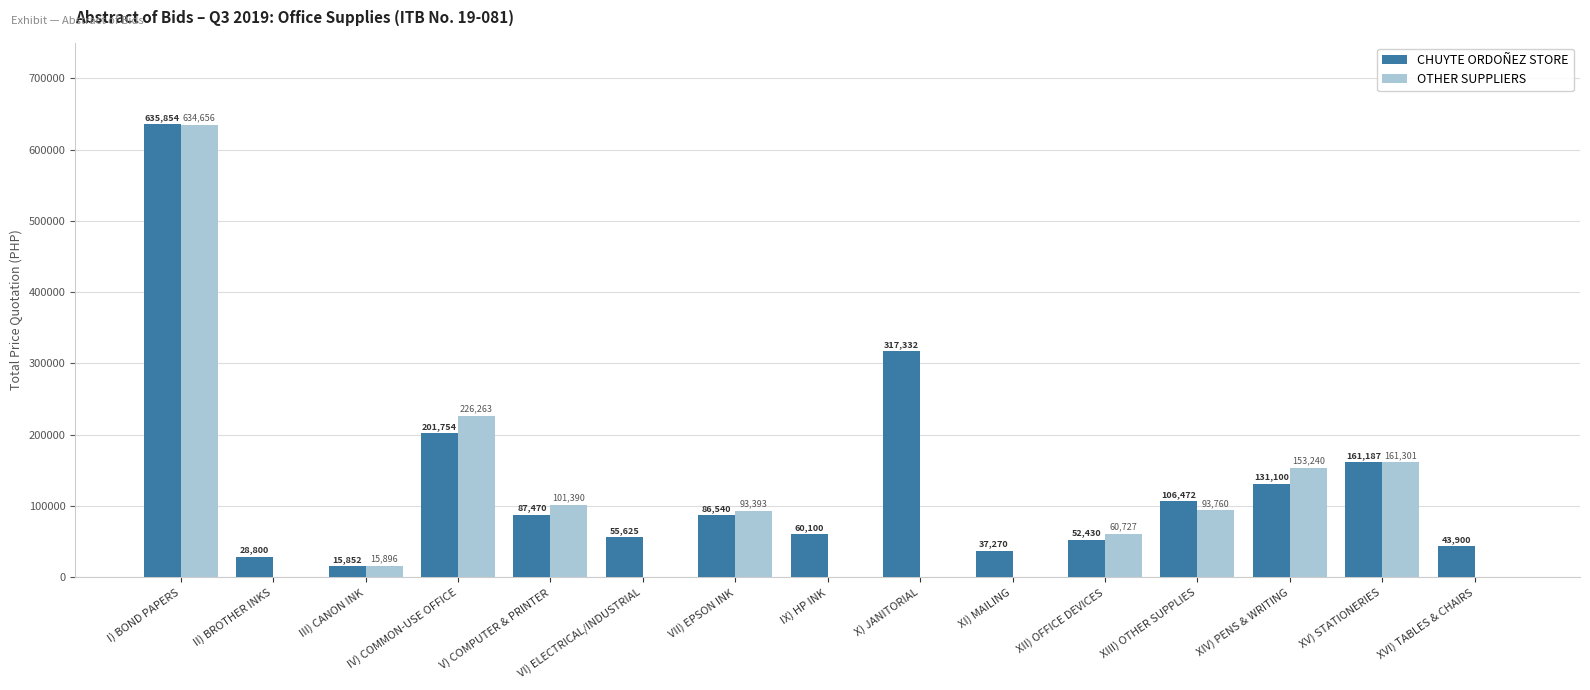

What is the maximum value shown in the chart?

635854.0